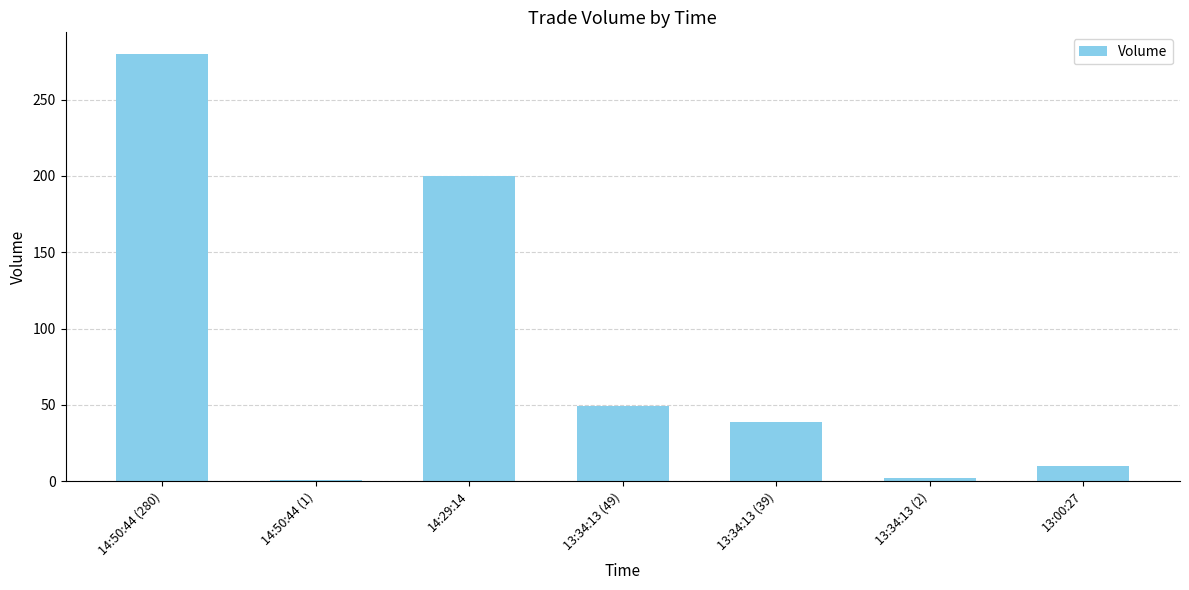

Does the chart contain stacked bars?

No